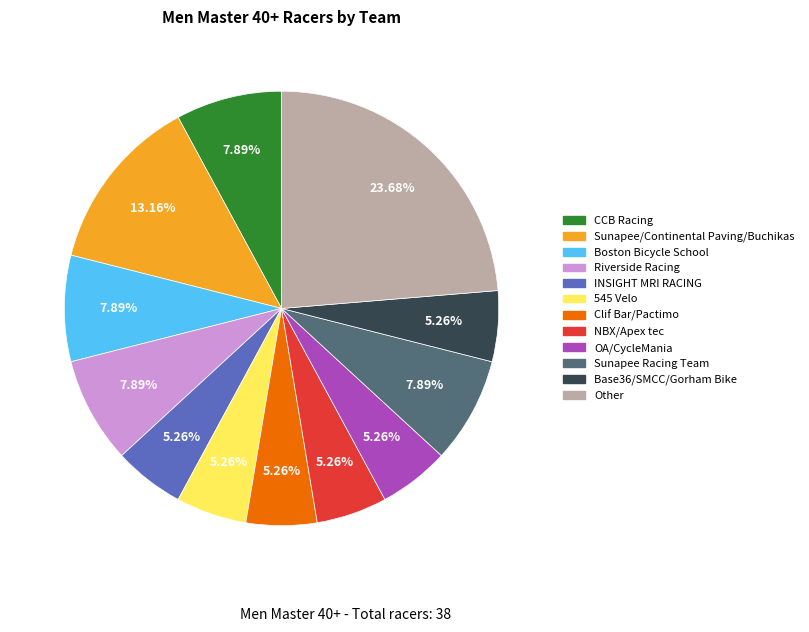

Is it true that Boston Bicycle School is 1% of the pie?

False